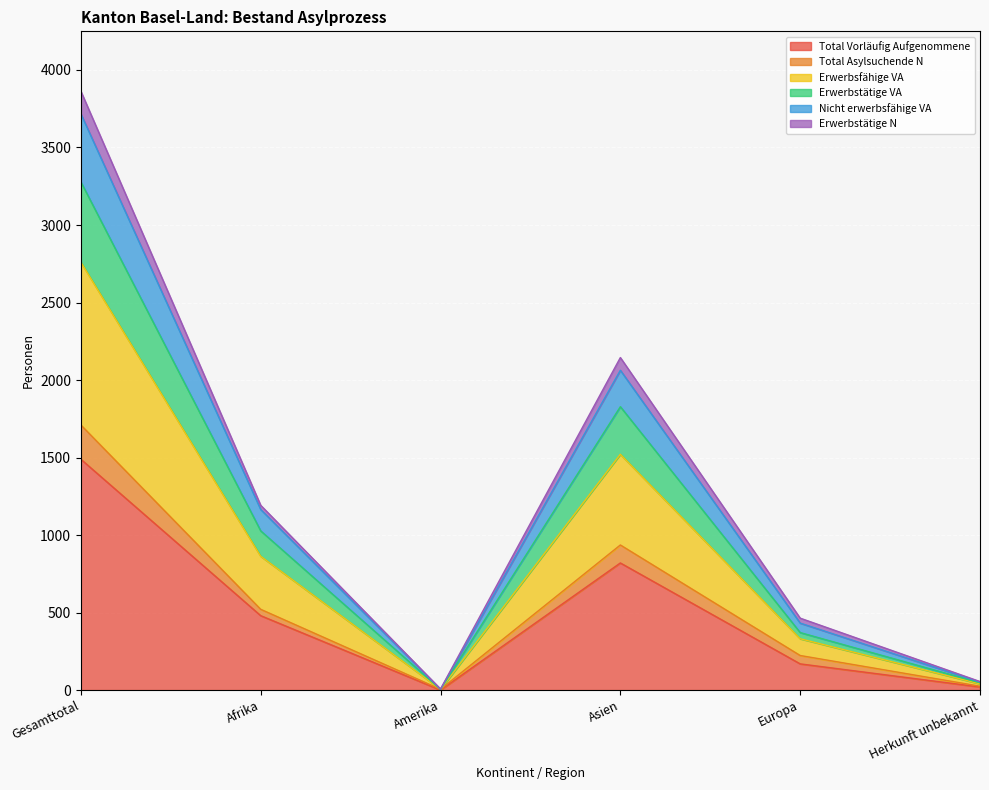

At which label does Total Vorläufig Aufgenommene reach its peak?

Gesamttotal